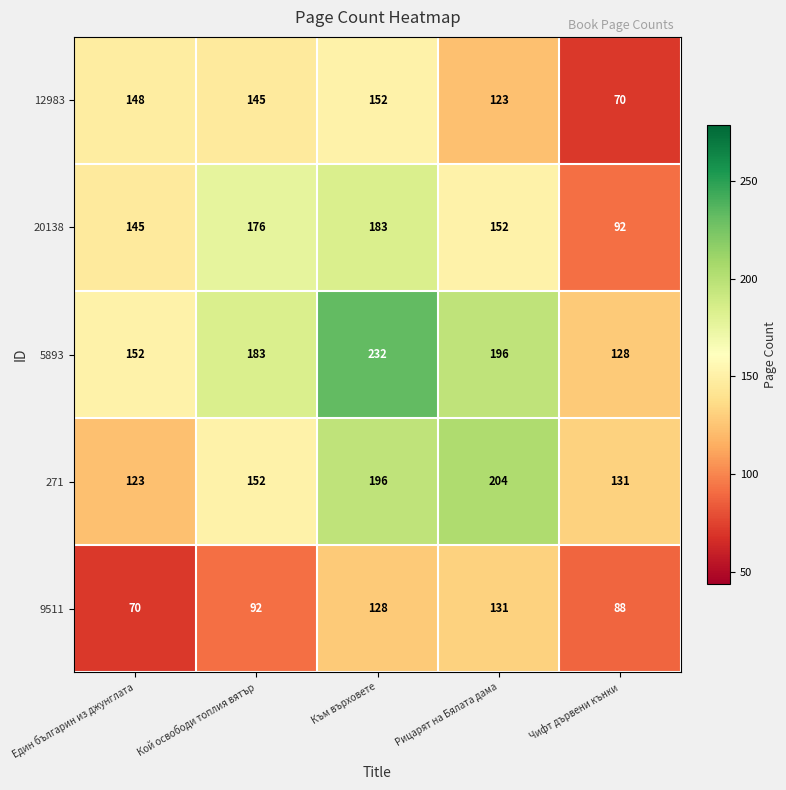

How many data points does each series have?

5